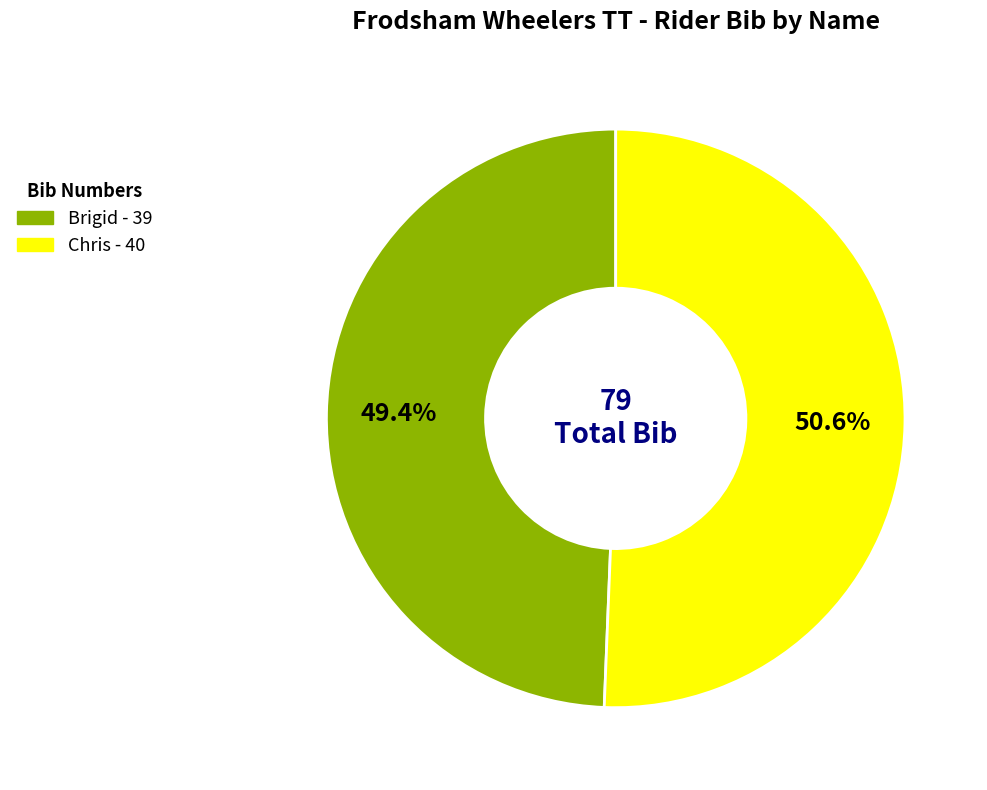

Rank the categories by value from highest to lowest.

Chris, Brigid